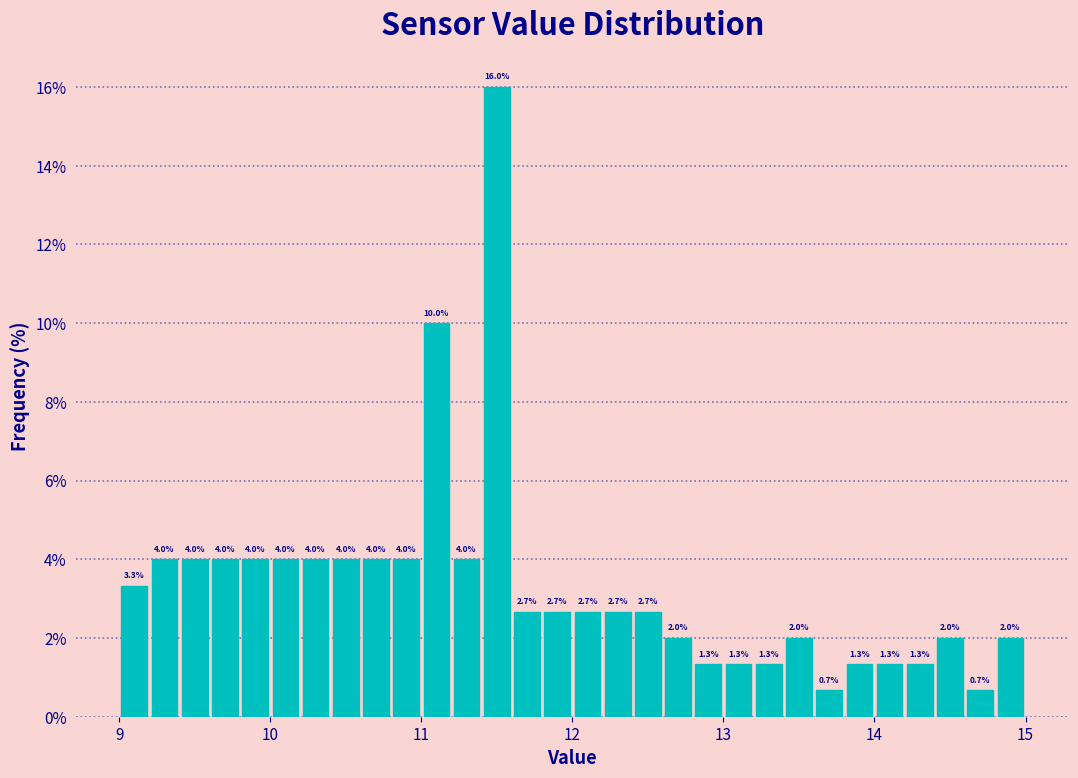

Around what value on the x-axis is the tallest bar? Give the approximate position of its centre, as read against the axis.

11.5